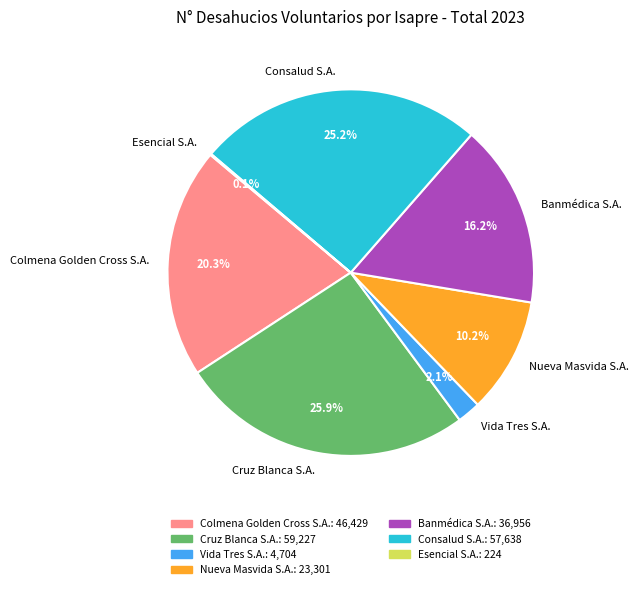

What percentage is NOT represented by Consalud S.A.?

74.8%